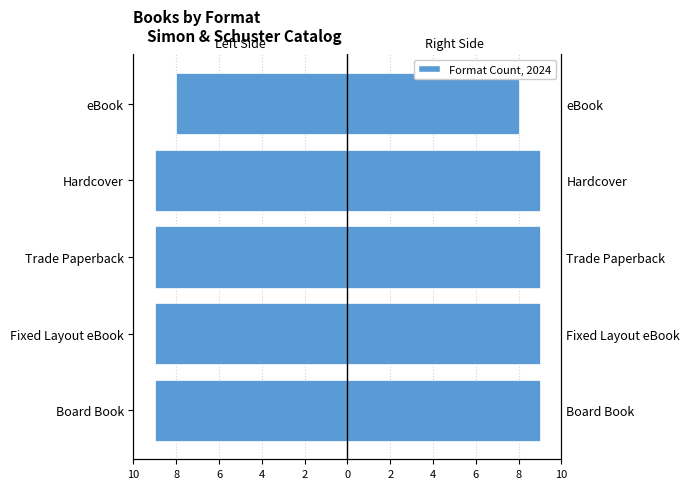

True or false: Count has a value of 14 at Board Book.

False